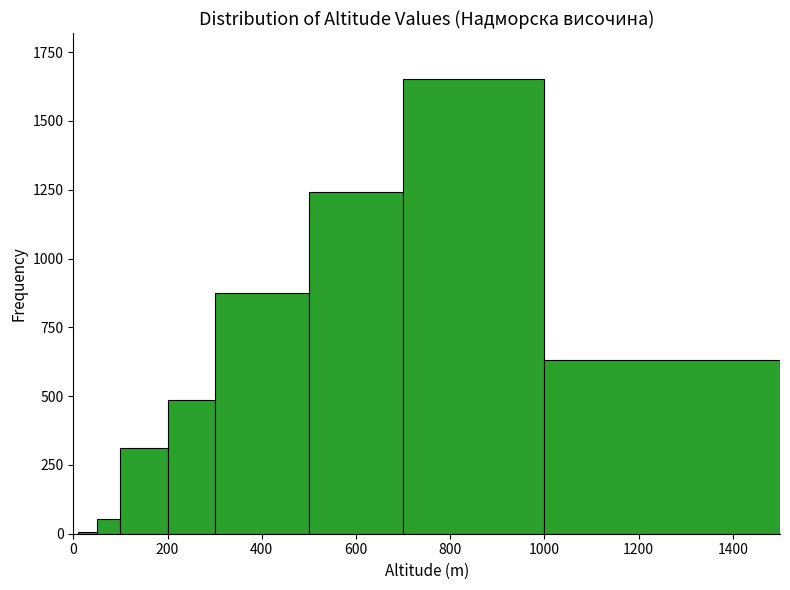

Around what value on the x-axis is the tallest bar? Give the approximate position of its centre, as read against the axis.

860